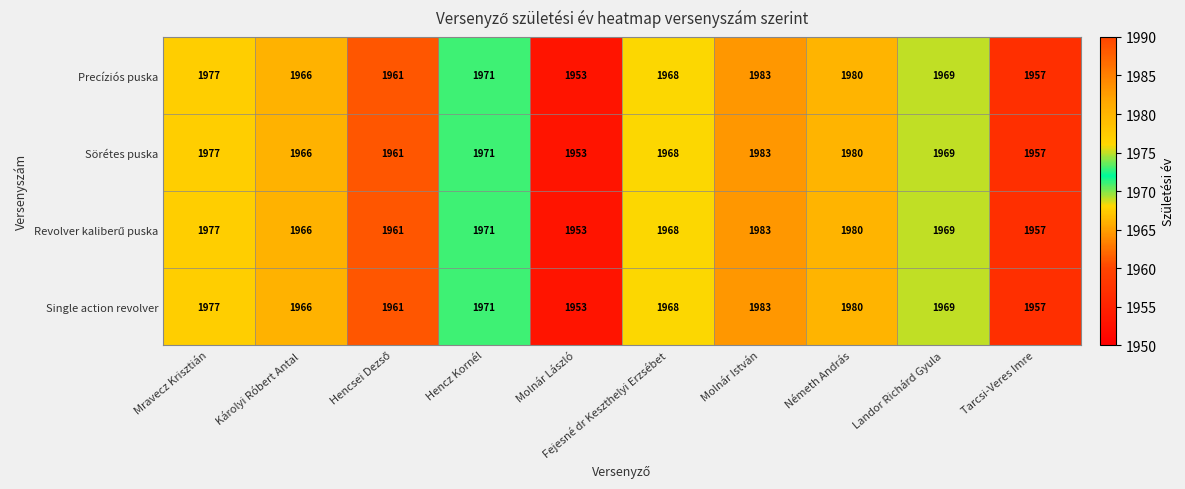

At which label is Single action revolver closest to 1968?

Fejesné dr Keszthelyi Erzsébet